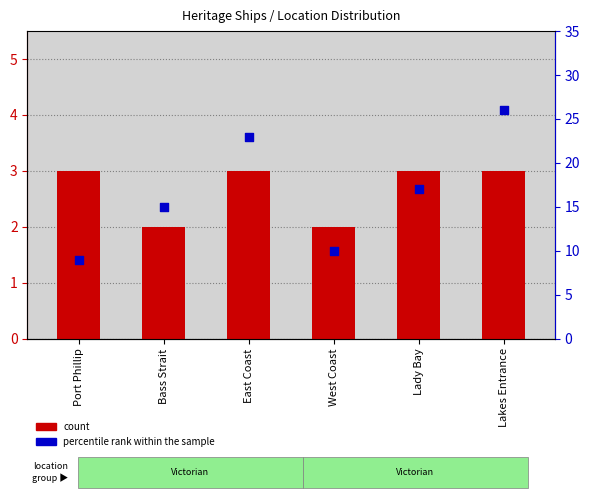

At how many categories does at least one series exceed 24?

1